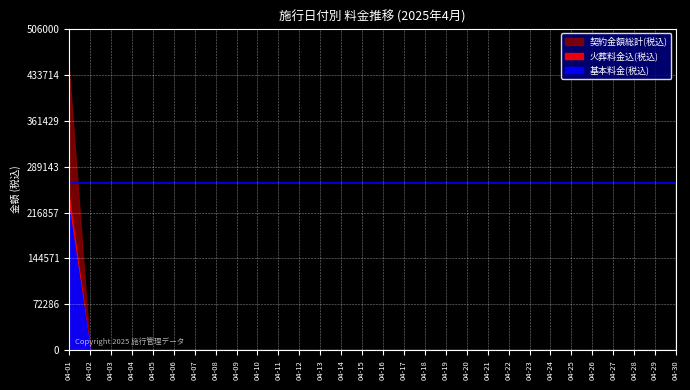

Reading right to left, extract all data points from this chart.

基本料金(税込): 2025-04-30=0	2025-04-29=0	2025-04-28=0	2025-04-27=0	2025-04-26=0	2025-04-25=0	2025-04-24=0	2025-04-23=0	2025-04-22=0	2025-04-21=0	2025-04-20=0	2025-04-19=0	2025-04-18=0	2025-04-17=0	2025-04-16=0	2025-04-15=0	2025-04-14=0	2025-04-13=0	2025-04-12=0	2025-04-11=0	2025-04-10=0	2025-04-09=0	2025-04-08=0	2025-04-07=0	2025-04-06=0	2025-04-05=0	2025-04-04=0	2025-04-03=0	2025-04-02=0	2025-04-01=220000
火葬料金込(税込): 2025-04-30=0	2025-04-29=0	2025-04-28=0	2025-04-27=0	2025-04-26=0	2025-04-25=0	2025-04-24=0	2025-04-23=0	2025-04-22=0	2025-04-21=0	2025-04-20=0	2025-04-19=0	2025-04-18=0	2025-04-17=0	2025-04-16=0	2025-04-15=0	2025-04-14=0	2025-04-13=0	2025-04-12=0	2025-04-11=0	2025-04-10=0	2025-04-09=0	2025-04-08=0	2025-04-07=0	2025-04-06=0	2025-04-05=0	2025-04-04=0	2025-04-03=0	2025-04-02=0	2025-04-01=240000
契約金額総計(税込): 2025-04-30=0	2025-04-29=0	2025-04-28=0	2025-04-27=0	2025-04-26=0	2025-04-25=0	2025-04-24=0	2025-04-23=0	2025-04-22=0	2025-04-21=0	2025-04-20=0	2025-04-19=0	2025-04-18=0	2025-04-17=0	2025-04-16=0	2025-04-15=0	2025-04-14=0	2025-04-13=0	2025-04-12=0	2025-04-11=0	2025-04-10=0	2025-04-09=0	2025-04-08=0	2025-04-07=0	2025-04-06=0	2025-04-05=0	2025-04-04=0	2025-04-03=0	2025-04-02=0	2025-04-01=440000